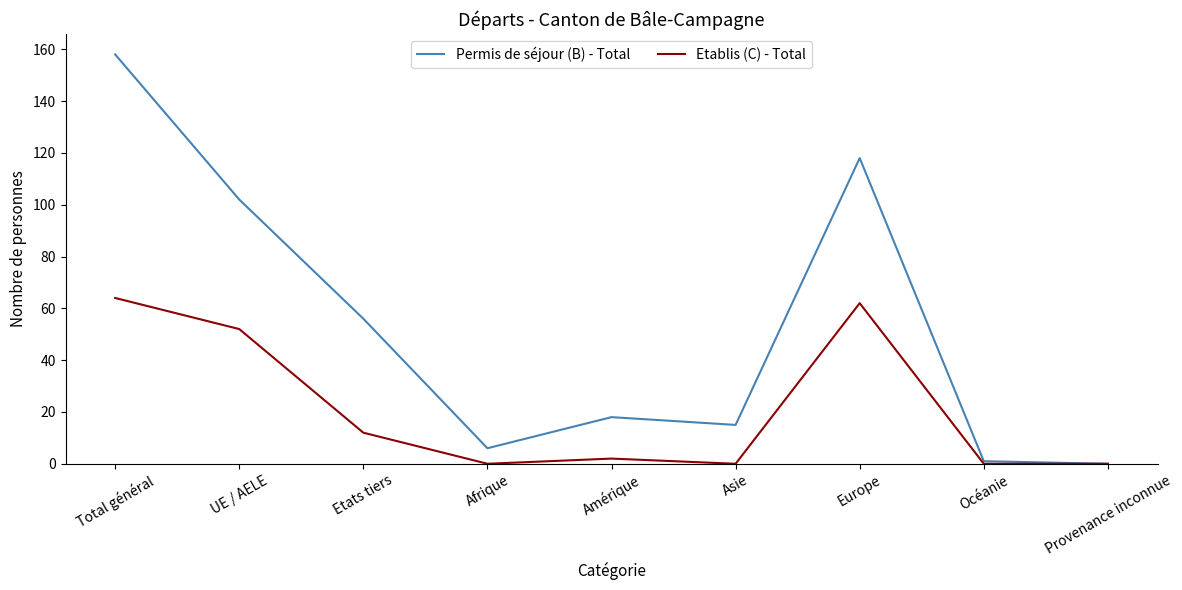

List the series in order of their overall mean, lowest first.

Etablis (C) - Total, Permis de séjour (B) - Total